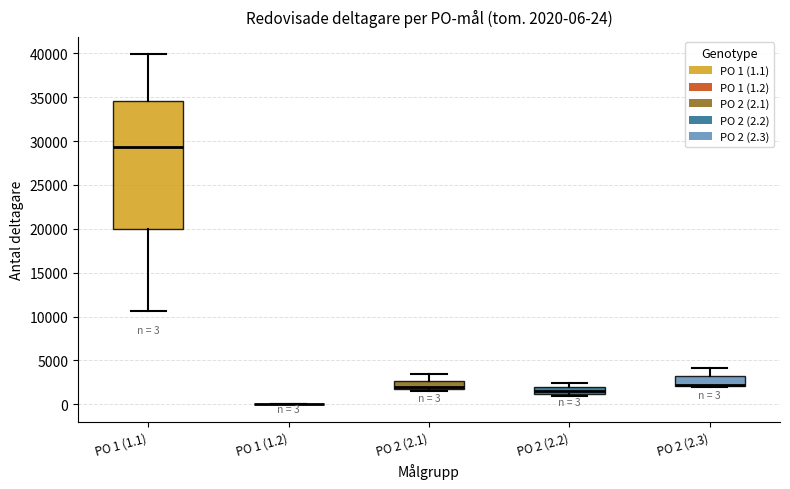

Which box is the tallest, from its lower edge to its upper edge?

PO 1 (1.1)